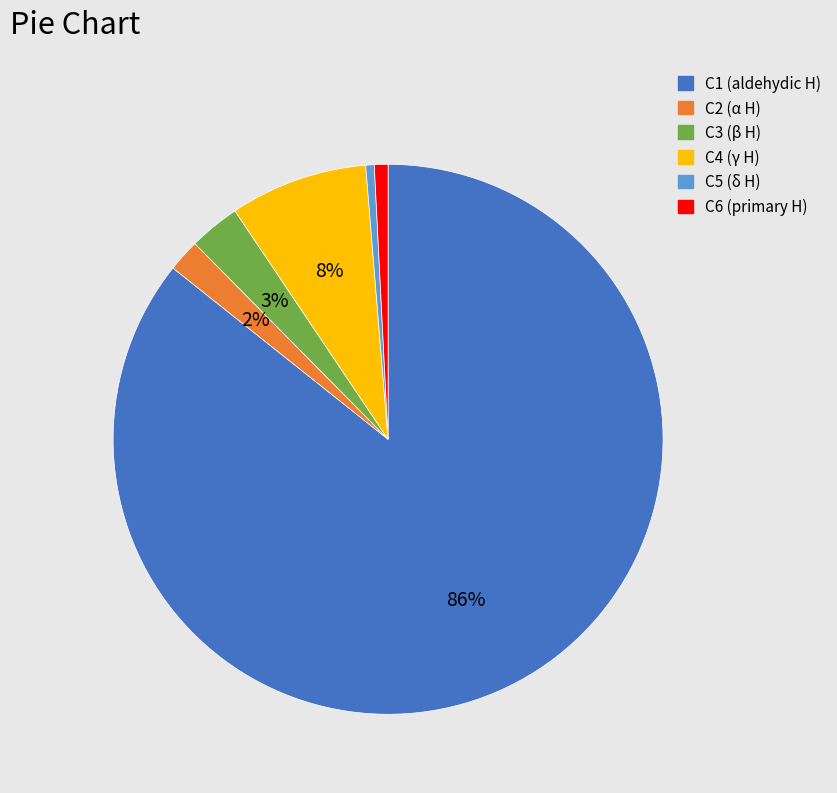

Is C6 (primary H) the majority of the pie?

No